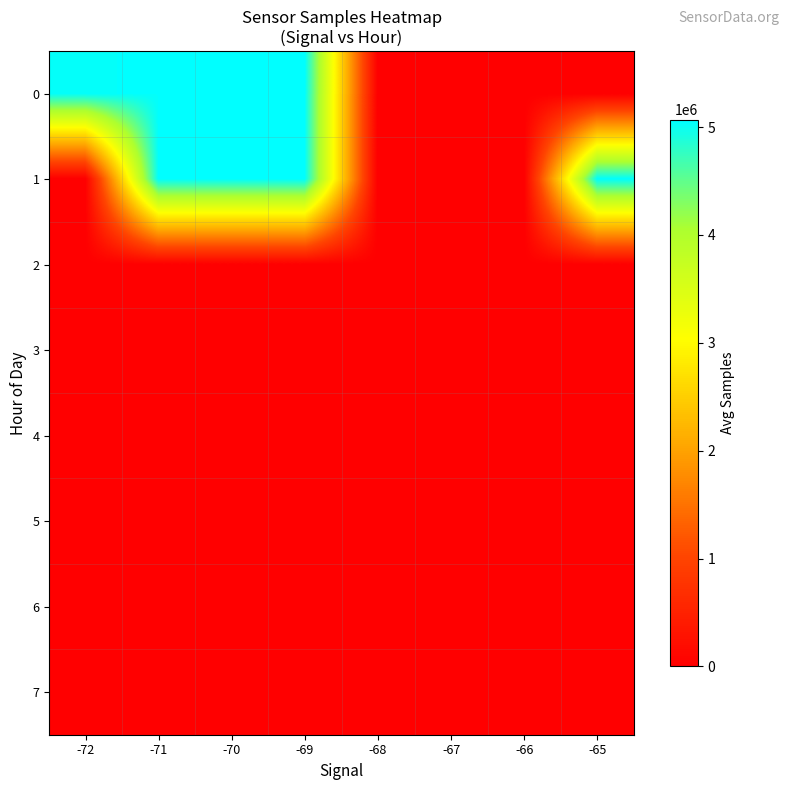

Reading left to right, extract all data points from this chart.

0: -72=5048904.0	-71=5052831.8	-70=5056407.8	-69=5070434.0	-68=0.0	-67=0.0	-66=0.0	-65=0.0
1: -72=0.0	-71=5050596.8	-70=5061680.0	-69=5063905.0	-68=0.0	-67=0.0	-66=0.0	-65=5054295.0
2: -72=0.0	-71=0.0	-70=0.0	-69=0.0	-68=0.0	-67=0.0	-66=0.0	-65=0.0
3: -72=0.0	-71=0.0	-70=0.0	-69=0.0	-68=0.0	-67=0.0	-66=0.0	-65=0.0
4: -72=0.0	-71=0.0	-70=0.0	-69=0.0	-68=0.0	-67=0.0	-66=0.0	-65=0.0
5: -72=0.0	-71=0.0	-70=0.0	-69=0.0	-68=0.0	-67=0.0	-66=0.0	-65=0.0
6: -72=0.0	-71=0.0	-70=0.0	-69=0.0	-68=0.0	-67=0.0	-66=0.0	-65=0.0
7: -72=0.0	-71=0.0	-70=0.0	-69=0.0	-68=0.0	-67=0.0	-66=0.0	-65=0.0